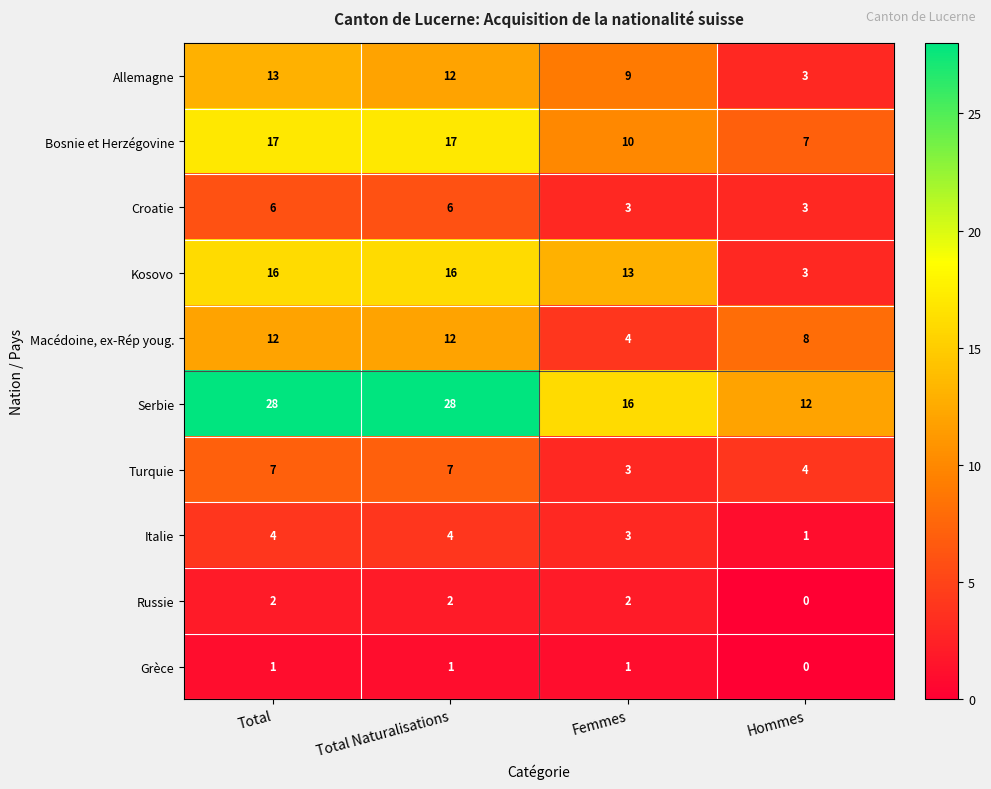

What value does the Macédoine, ex-Rép youg. series have at Femmes?

4